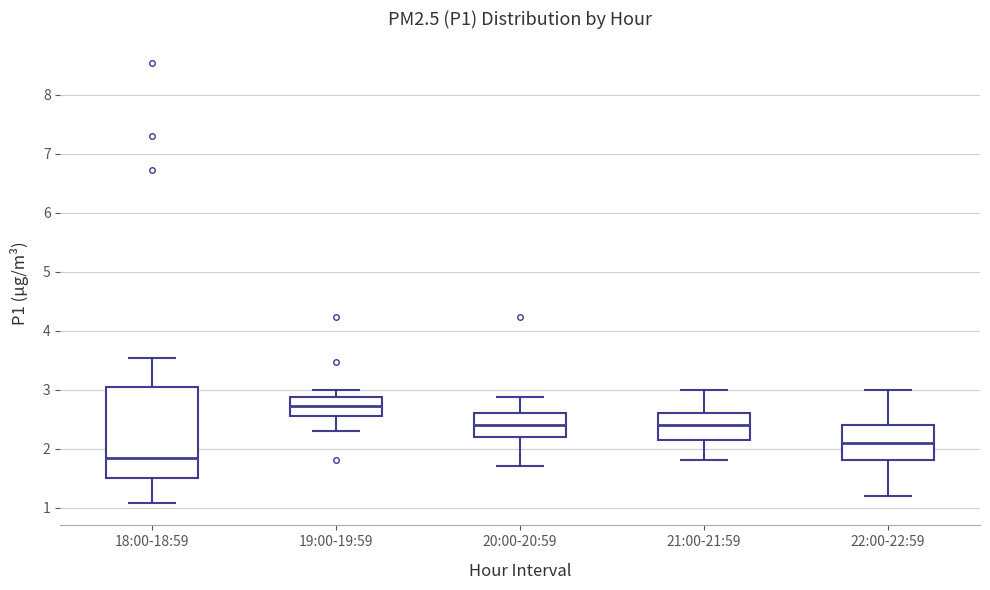

Reading left to right, transcribe this box plot: for each box, give where its median line is, the range the box spans, and where its two whiskers end, as read against the y-axis. The values are not printed on the chart, so give them approximately, as read against the axis.

18:00-18:59: median 1.8, box 1.5 to 3.0, whiskers 1.1 to 3.5
19:00-19:59: median 2.7, box 2.6 to 2.9, whiskers 2.3 to 3.0
20:00-20:59: median 2.4, box 2.2 to 2.6, whiskers 1.7 to 2.9
21:00-21:59: median 2.4, box 2.2 to 2.6, whiskers 1.8 to 3.0
22:00-22:59: median 2.1, box 1.8 to 2.4, whiskers 1.2 to 3.0